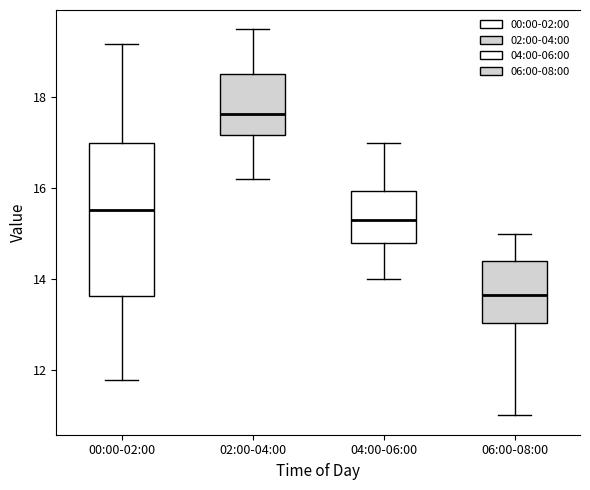

Where is the upper edge of the box for 04:00-06:00 on the y-axis? The values are not printed on the chart, so give them approximately, as read against the axis.

16.0